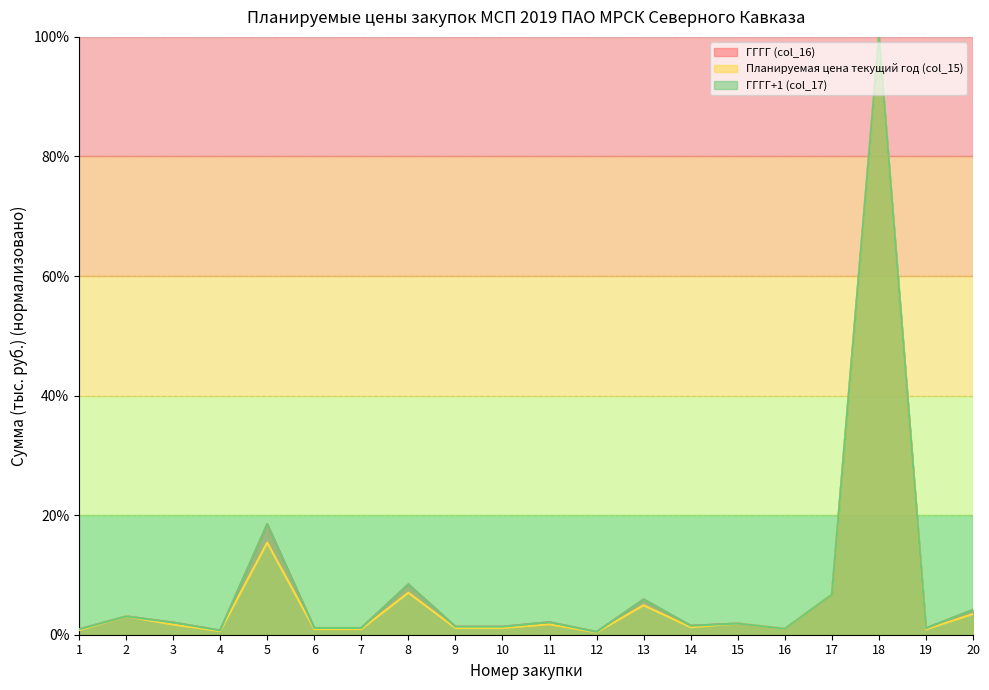

True or false: Планируемая цена текущий год (col_15) and ГГГГ+1 (col_17) cross at least once.

False